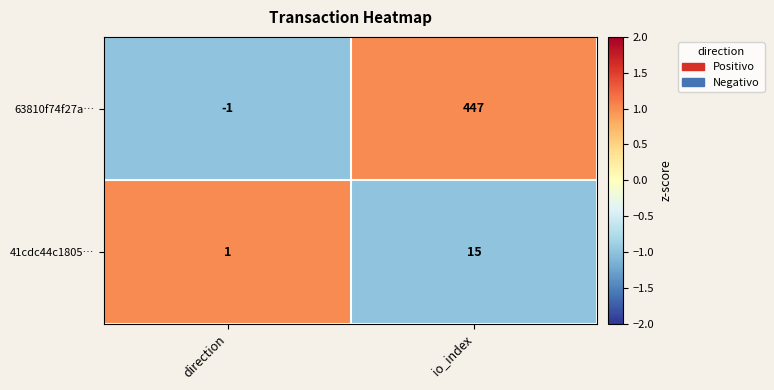

How many series are shown in this chart?

2